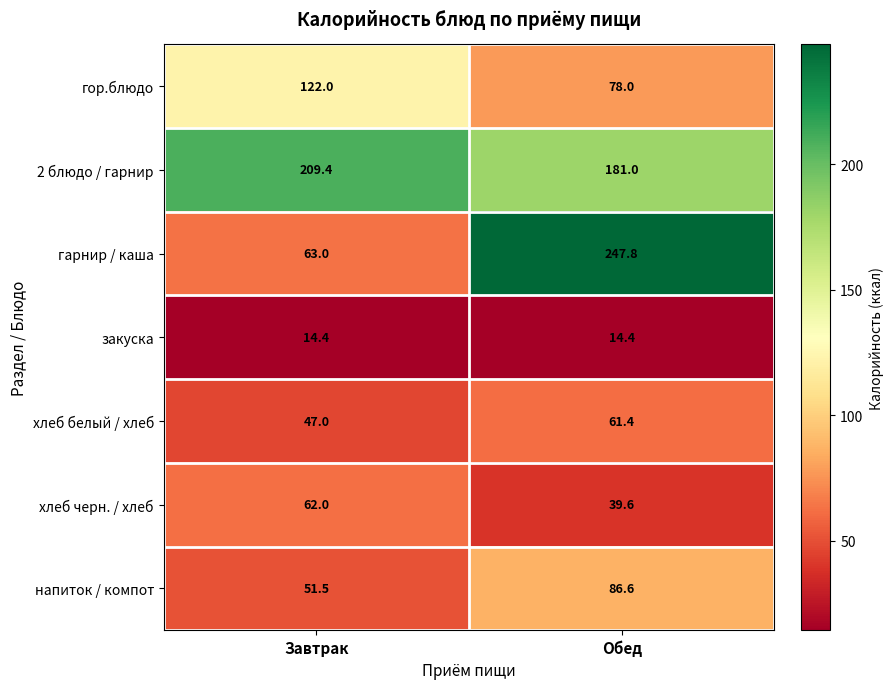

What is the lowest value of the напиток / компот series?

51.5